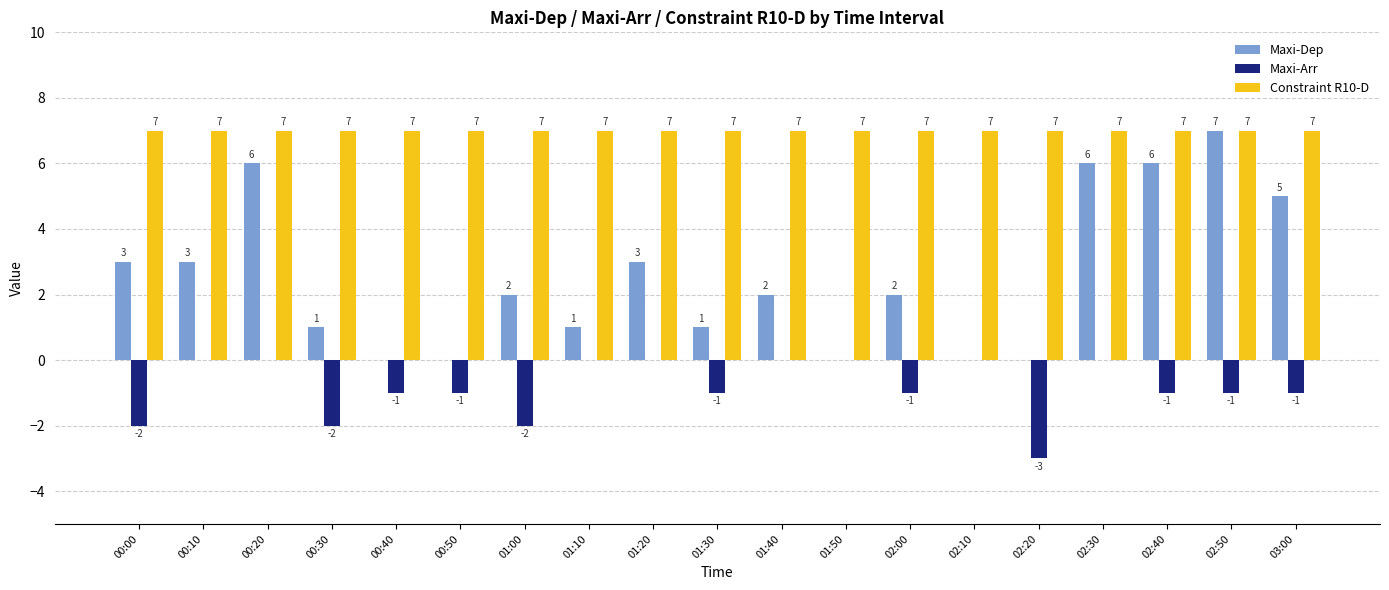

The value of Constraint R10-D at 00:10 is 7. True or false?

True